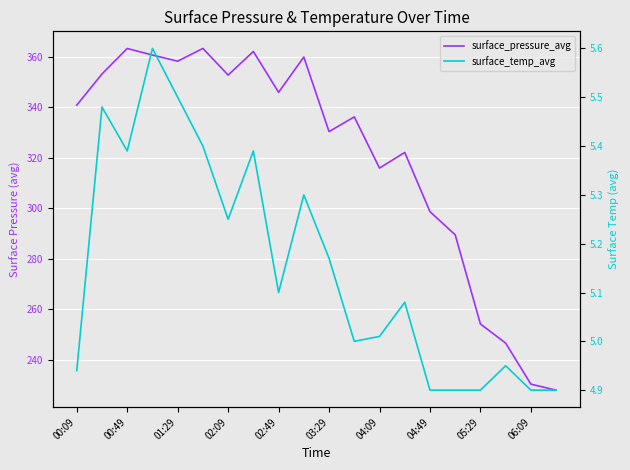

How many data points in surface_pressure_avg are less than 340?

10